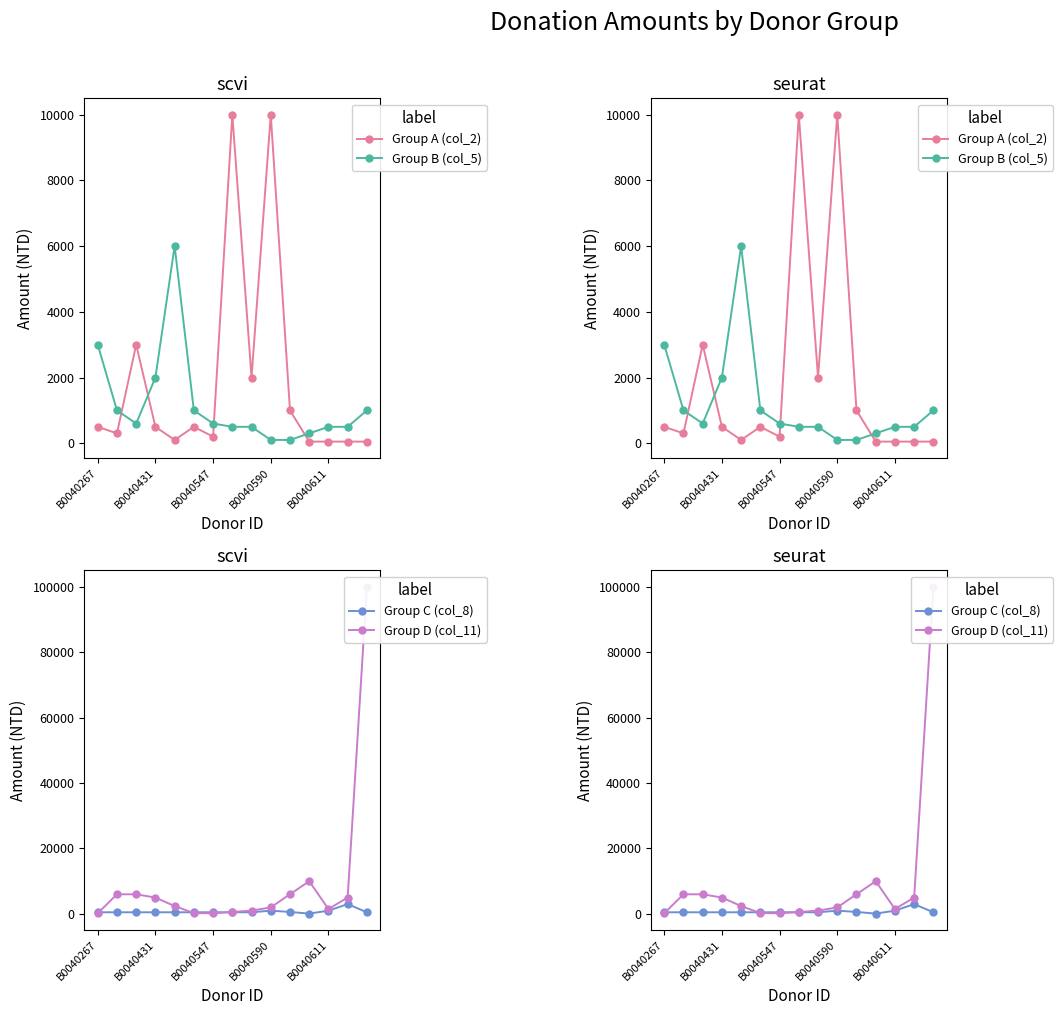

What is the maximum value shown in the chart?

100000